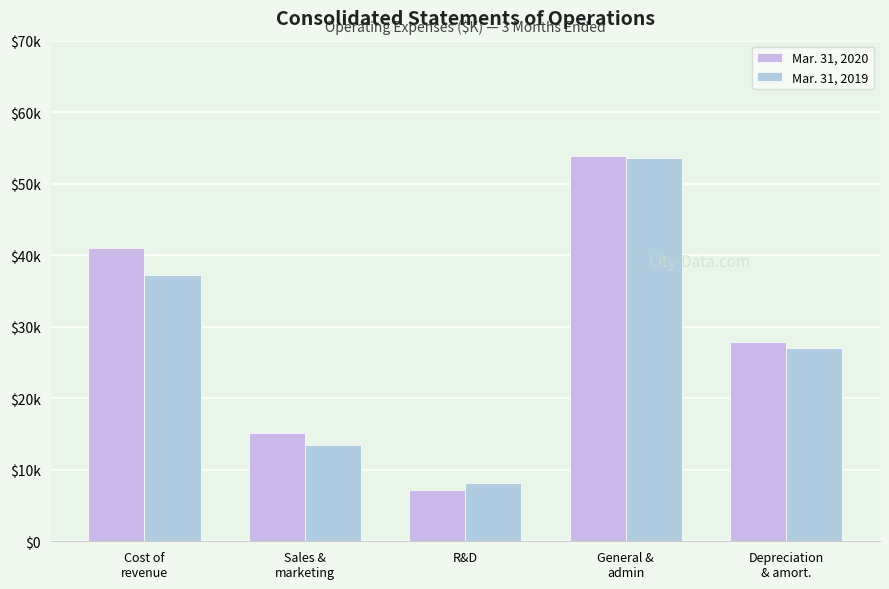

Are the bars grouped side by side (vs. stacked)?

Yes